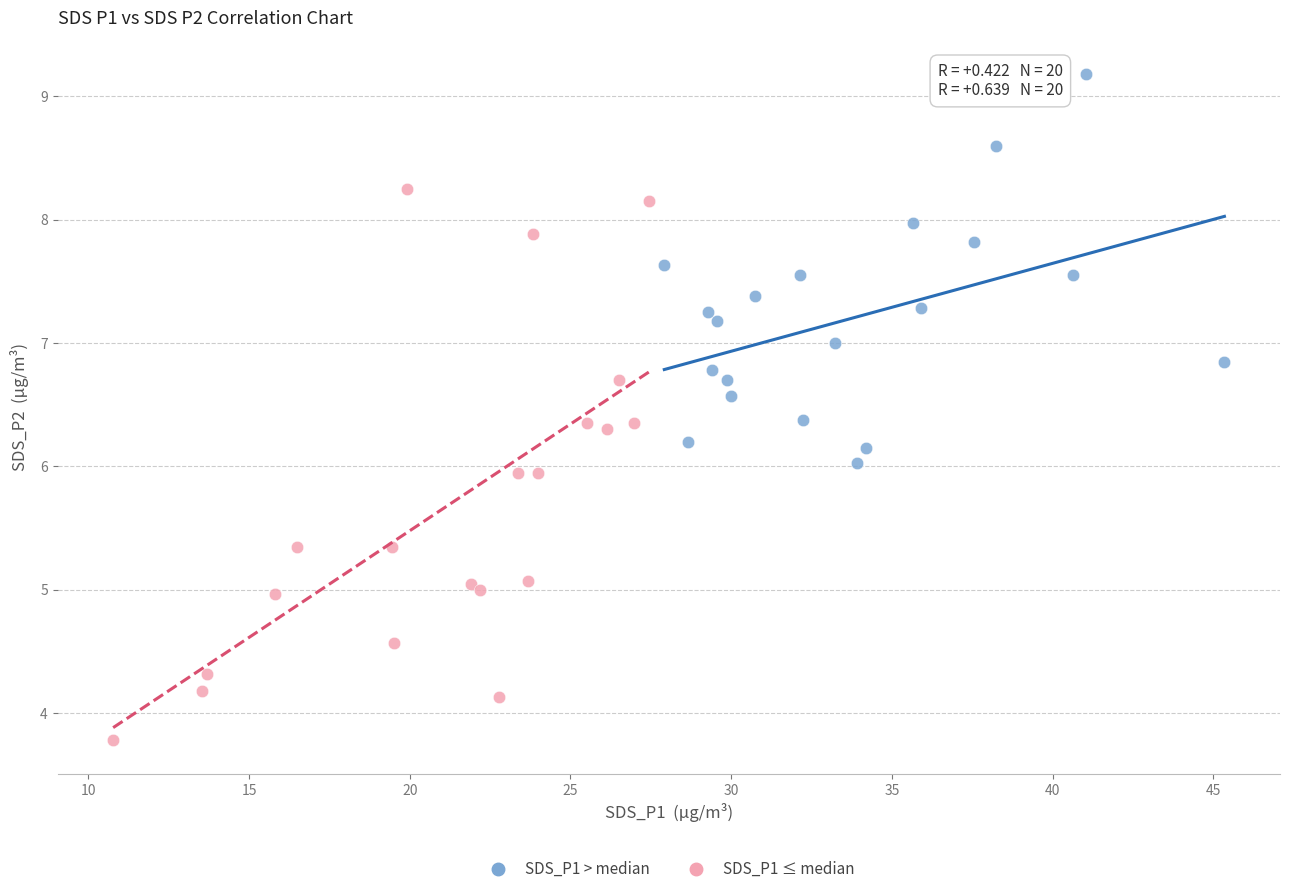

What are all the series names shown in the legend?

SDS_P1 > median, SDS_P1 ≤ median